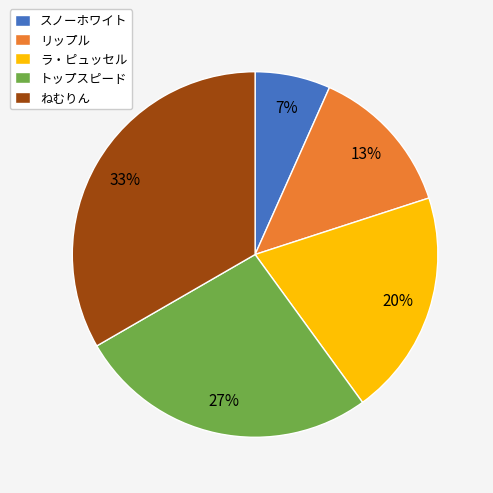

Between リップル and スノーホワイト, which is larger?

リップル